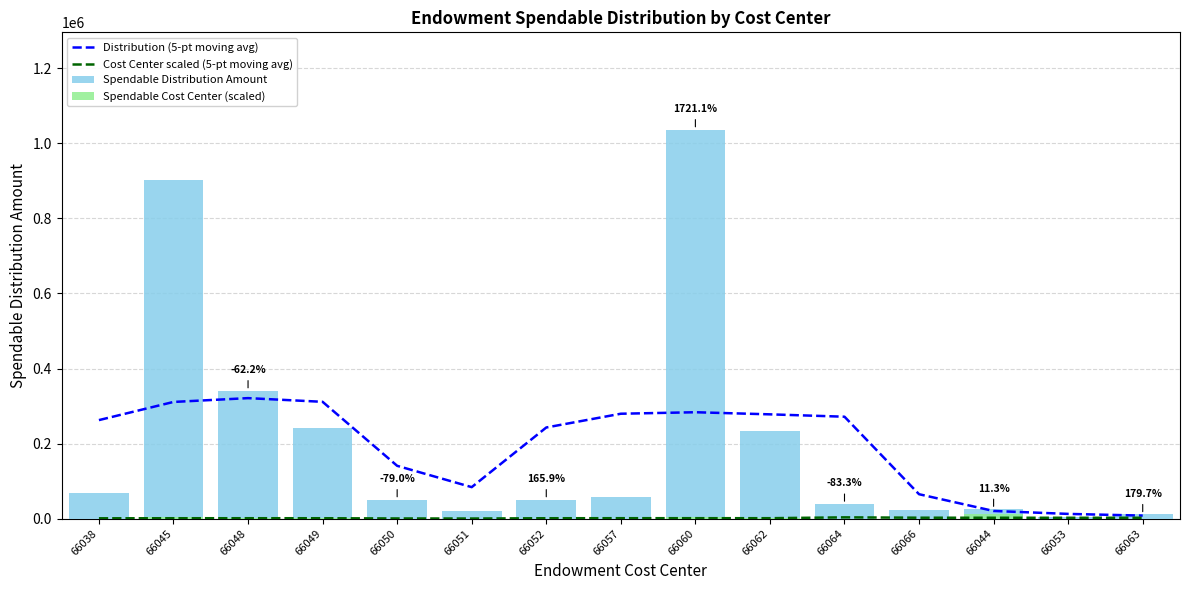

Reading left to right, list all the values displayed in this chart.

Distribution (5-pt moving avg): 66038=262556.2	66045=310947.7	66048=321109.9	66049=311280.2	66050=140760.9	66051=83921.3	66052=242852.9	66057=279539.1	66060=283518.7	66062=277904.6	66064=271584.4	66066=65058.6	66044=20439.8	66053=12639.0	66063=8091.0
Cost Center scaled (5-pt moving avg): 66038=916.8	66045=1084.9	66048=1120.2	66049=1085.7	66050=490.8	66051=303.3	66052=1076.1	66057=1179.1	66060=1201.0	66062=1186.4	66064=3413.9	66066=2476.6	66044=2348.4	66053=2313.1	66063=2292.5
Spendable Distribution Amount: 66038=68254.3	66045=903407.3	66048=341119.2	66049=241957.6	66050=50811.1	66051=19105.8	66052=50811.1	66057=56921.1	66060=1036615.2	66062=234242.5	66064=39003.8	66066=22740.2	66044=25320.2	66053=3986.1	66063=11148.5
Spendable Cost Center (scaled): 66038=239.0	66045=3150.6	66048=1194.6	66049=840.4	66050=176.1	66051=66.9	66052=176.1	66057=256.7	66060=4704.6	66062=691.0	66064=176.7	66066=103.0	66044=11394.1	66053=18.0	66063=50.3